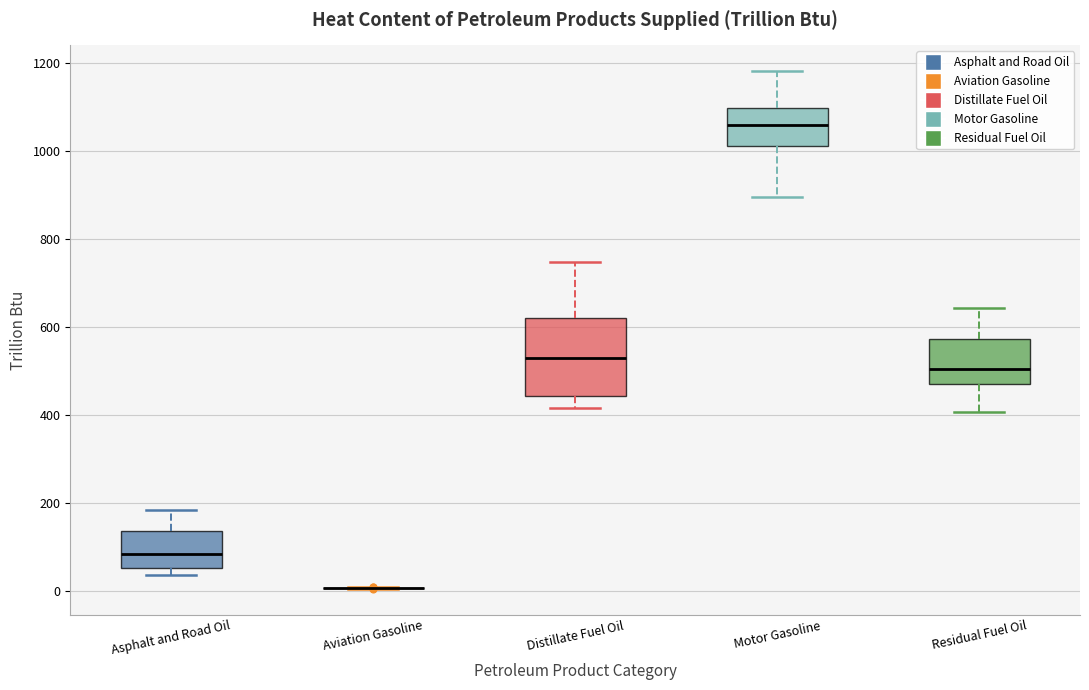

Where does the upper whisker of the box for Distillate Fuel Oil end on the y-axis? The values are not printed on the chart, so give them approximately, as read against the axis.

740